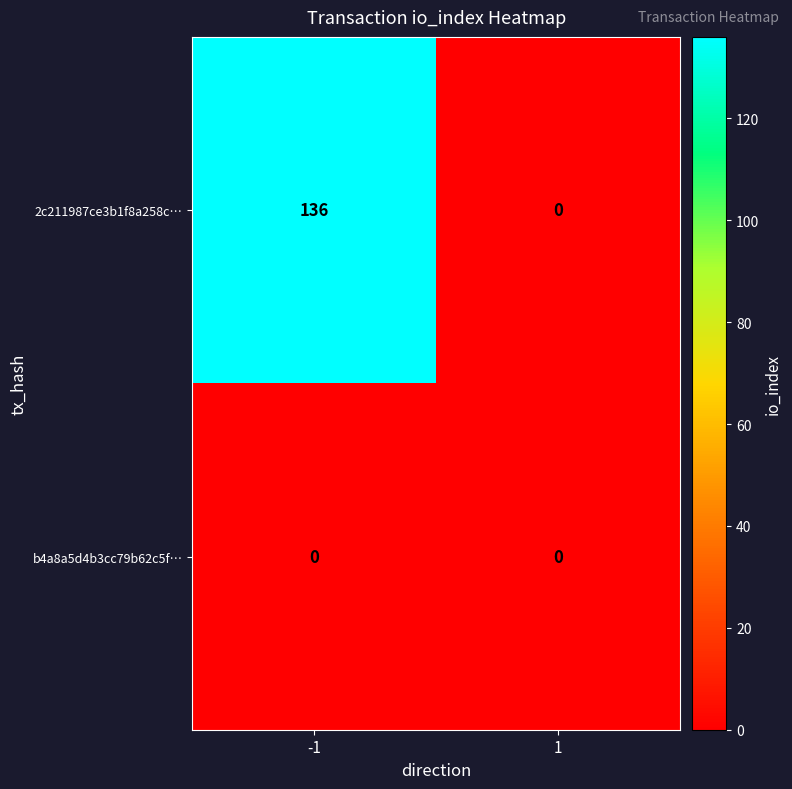

What value does the 2c211987ce3b1f8a258c… series have at -1?

136